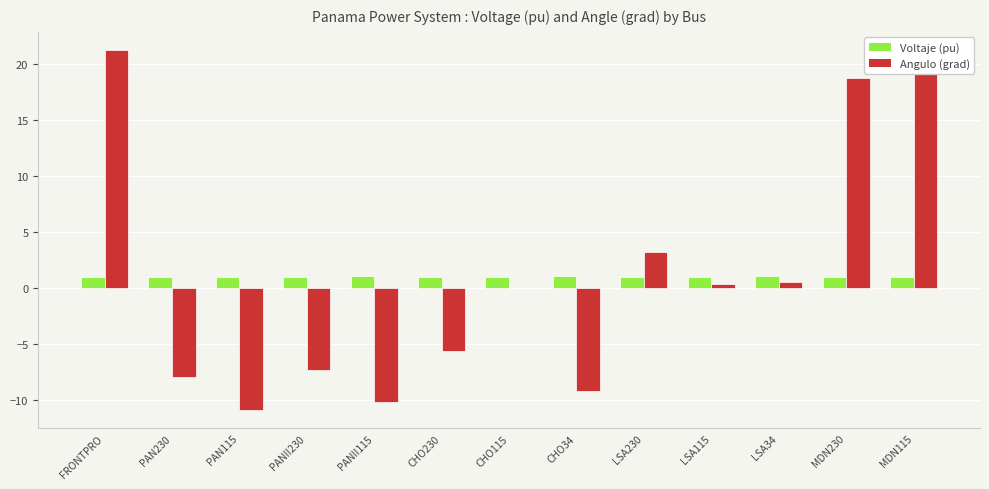

At which category is the sum across all series the highest?

FRONTPRO